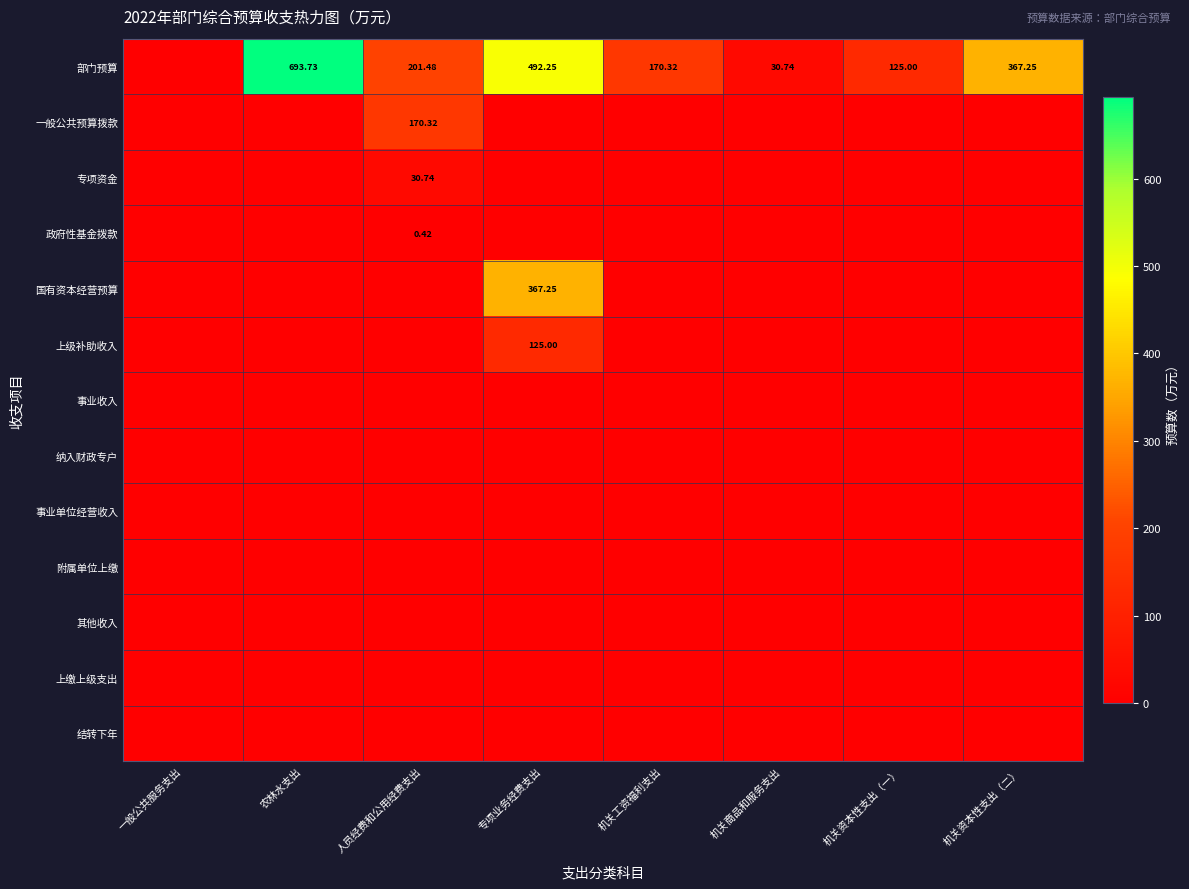

Is the value of 纳入财政专户 at 机关工资福利支出 greater than the value of 结转下年 at 机关资本性支出（一）?

No